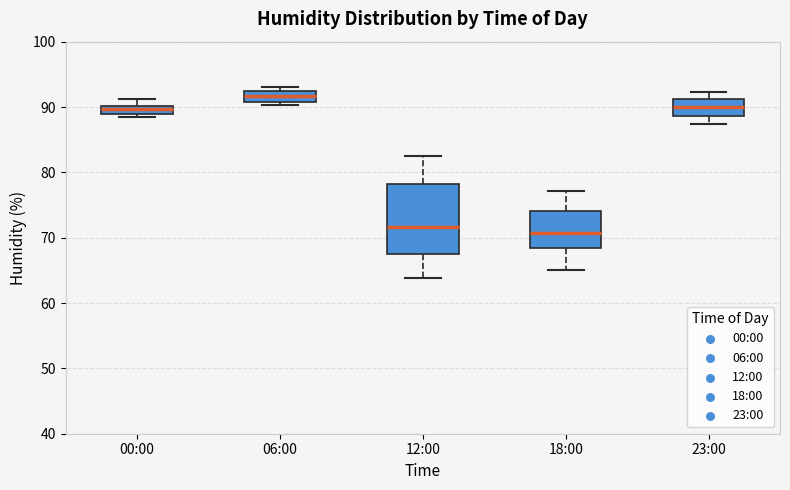

Which box has the highest median line?

06:00